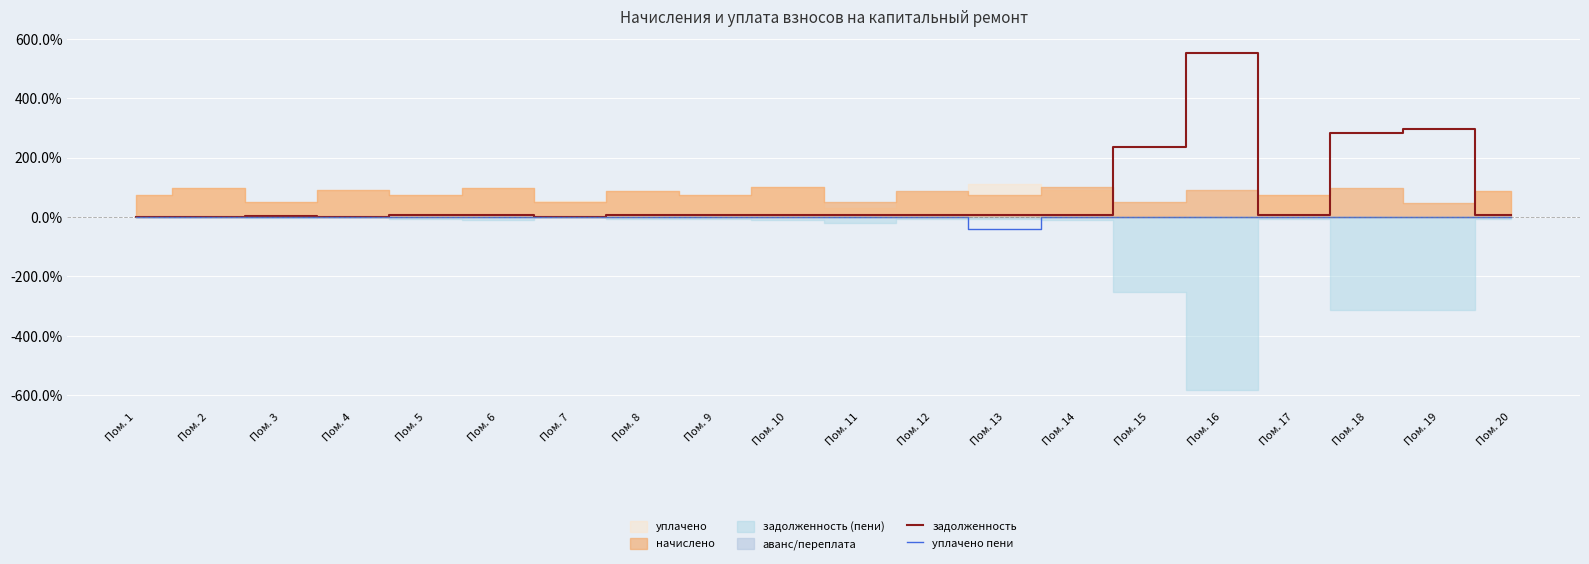

True or false: задолженность has a value of 0.0 at Пом. 2.

True